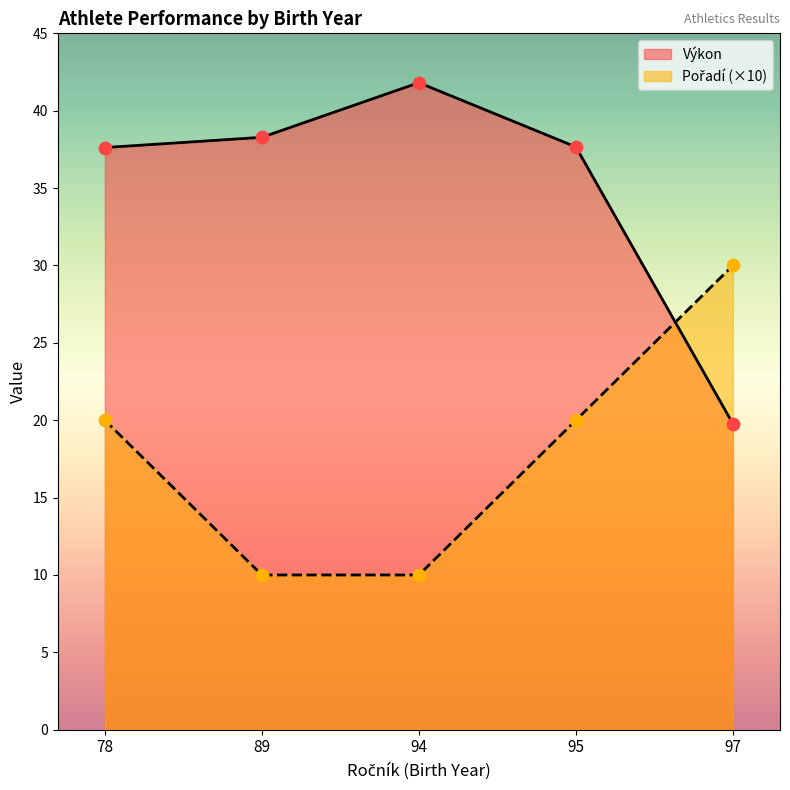

Which series has the largest total across all categories?

Výkon